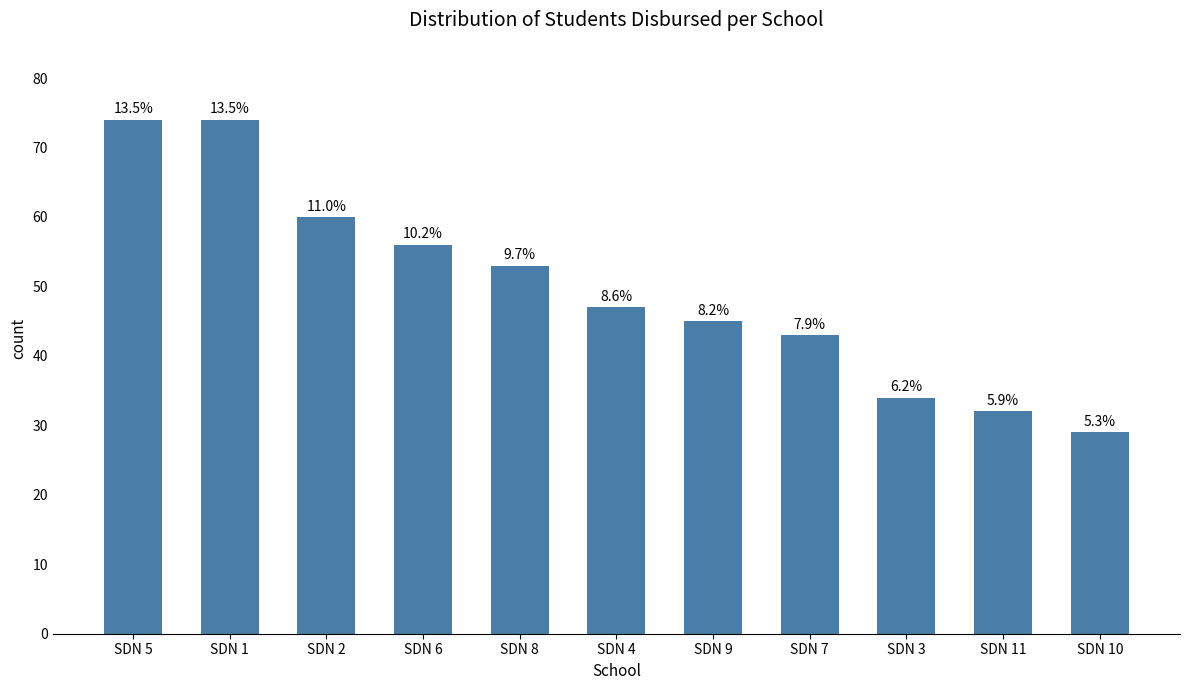

What is the difference between the values at SDN 2 and SDN 5?

14